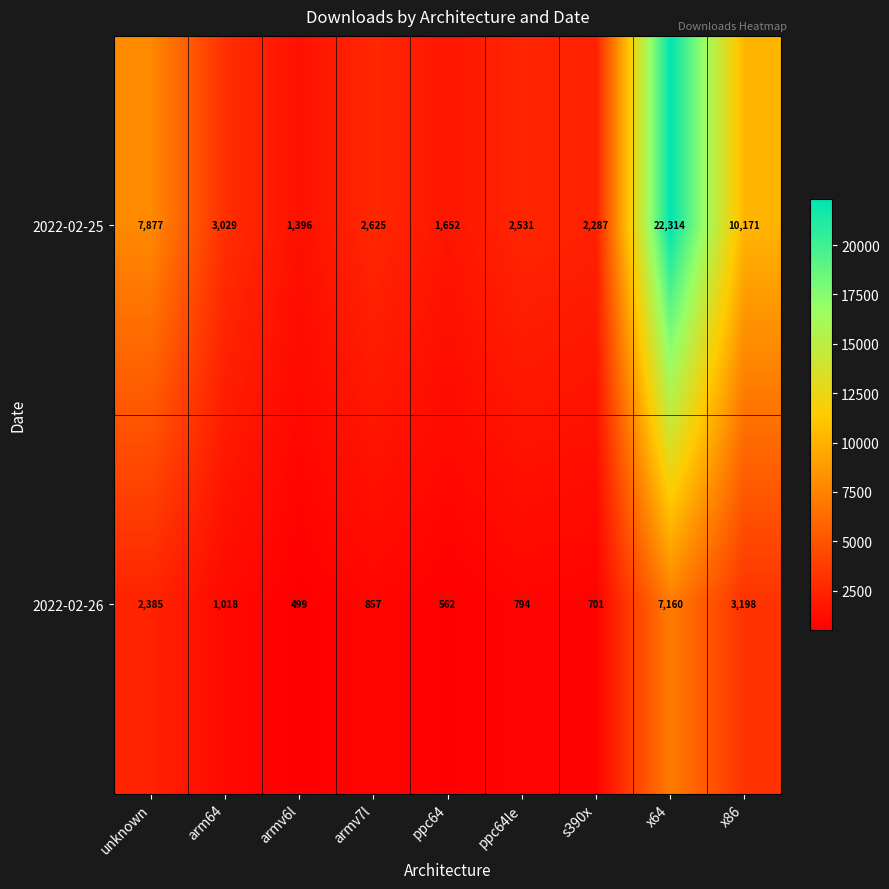

What is the difference between the highest and lowest values at unknown?

5492